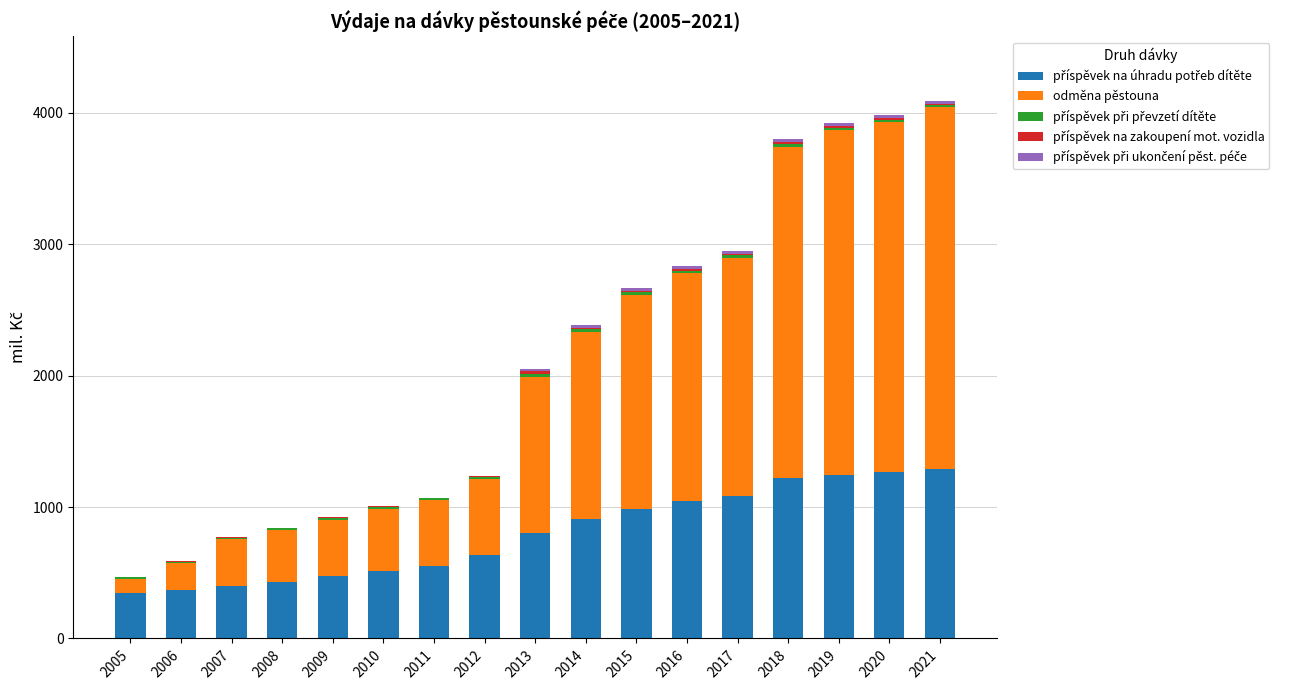

What is the average value of the příspěvek na úhradu potřeb dítěte series?

798.4